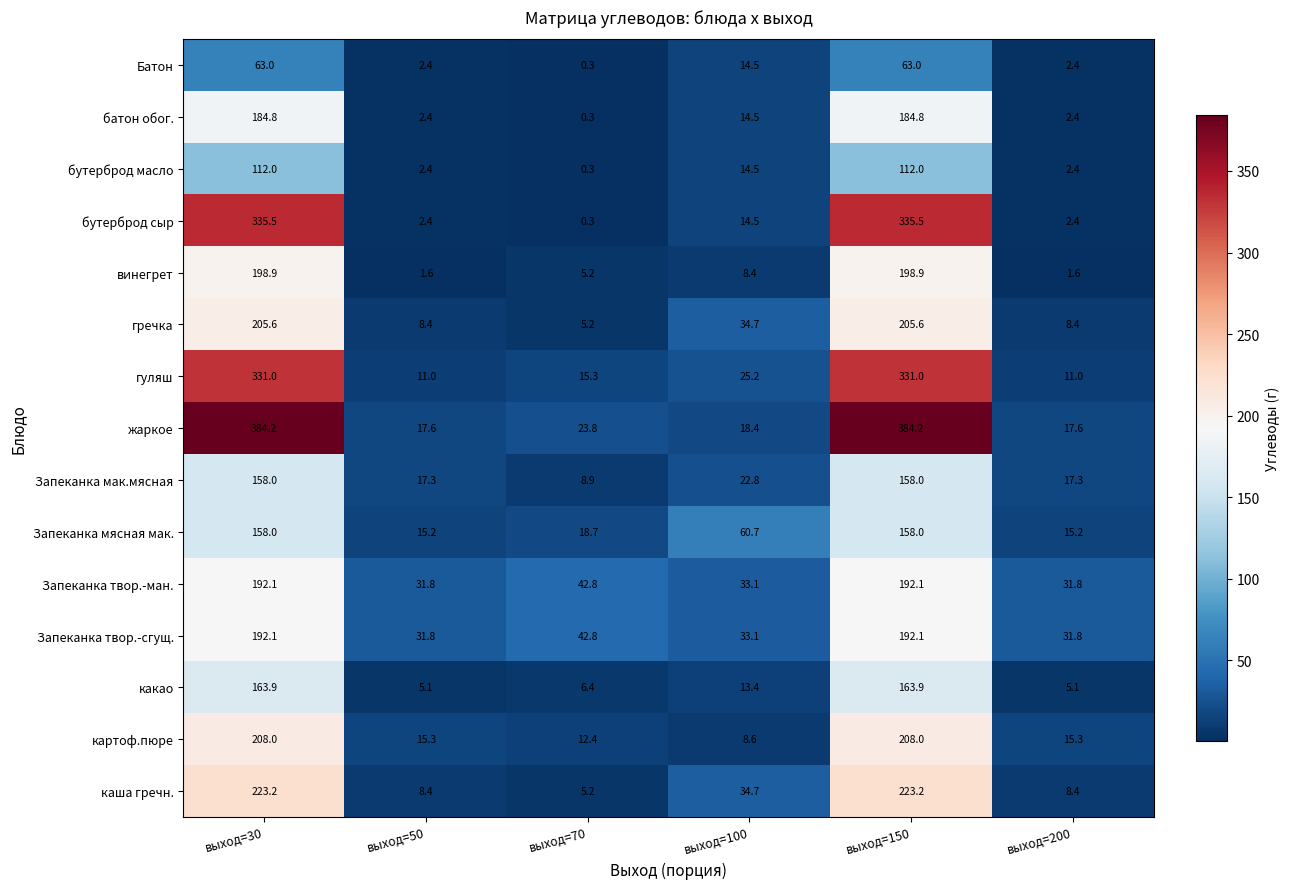

Which series has the widest spread of values?

жаркое